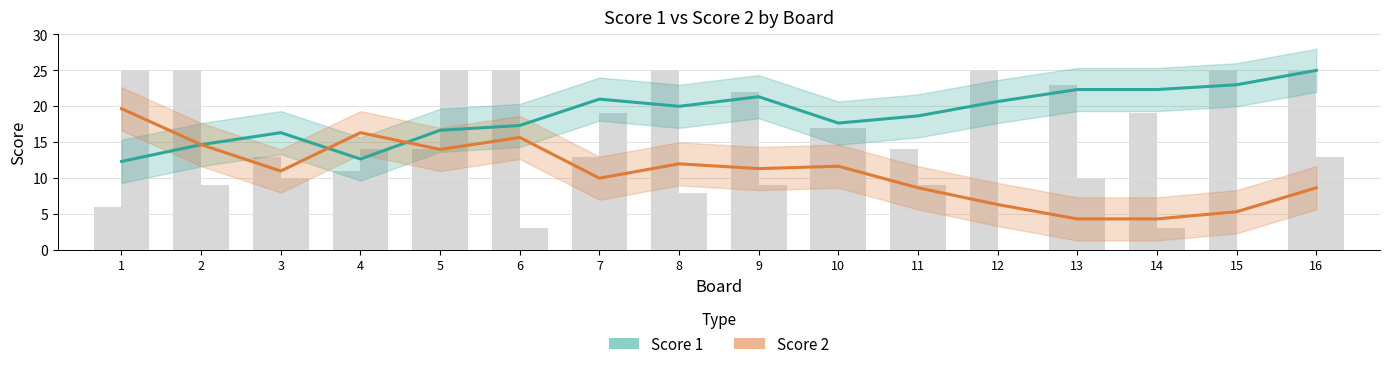

How many bars are there in total?

32